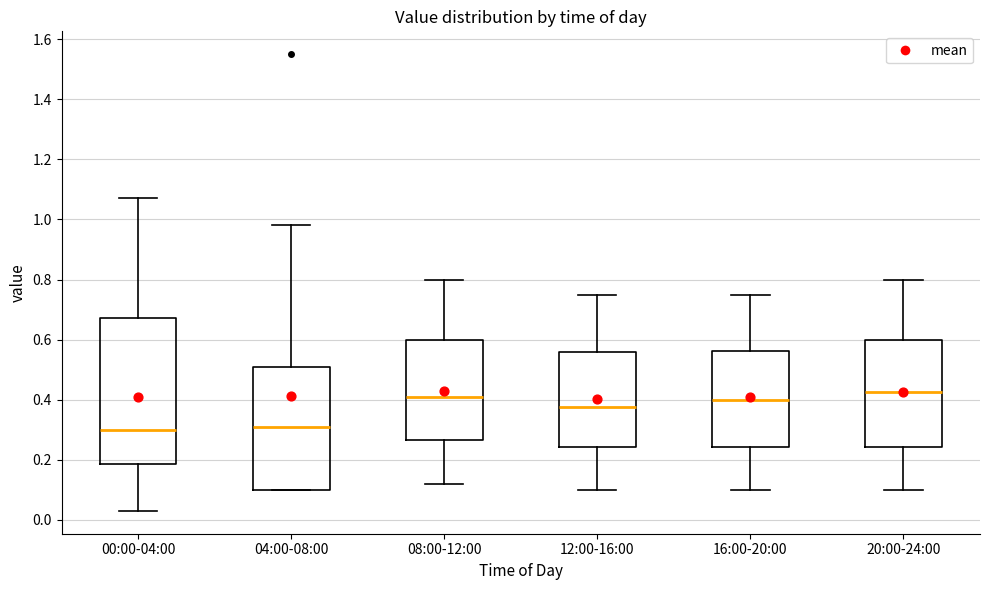

Reading left to right, transcribe this box plot: for each box, give where its median line is, the range the box spans, and where its two whiskers end, as read against the y-axis. The values are not printed on the chart, so give them approximately, as read against the axis.

00:00-04:00: median 0.30, box 0.18 to 0.68, whiskers 0.04 to 1.08
04:00-08:00: median 0.32, box 0.10 to 0.50, whiskers 0.10 to 0.98
08:00-12:00: median 0.42, box 0.26 to 0.60, whiskers 0.12 to 0.80
12:00-16:00: median 0.38, box 0.24 to 0.56, whiskers 0.10 to 0.76
16:00-20:00: median 0.40, box 0.24 to 0.56, whiskers 0.10 to 0.76
20:00-24:00: median 0.42, box 0.24 to 0.60, whiskers 0.10 to 0.80